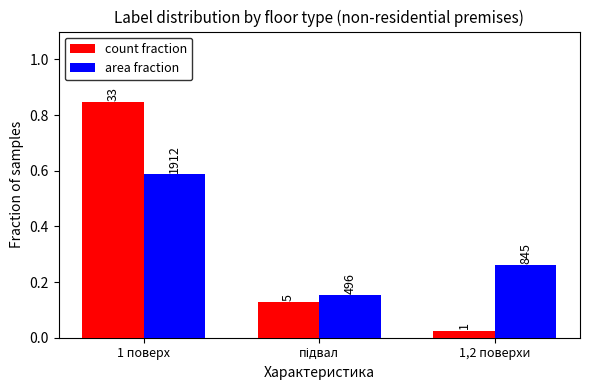

The area fraction series shows 0.4 at 1,2 поверхи. True or false?

False